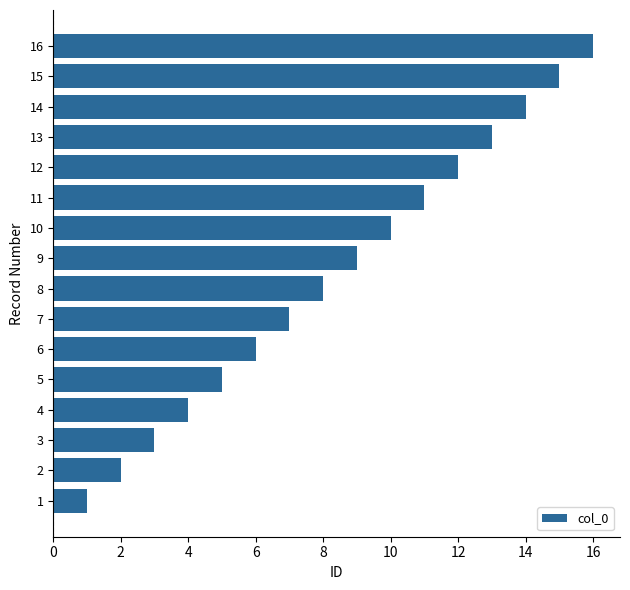

What is the greatest value displayed?

16